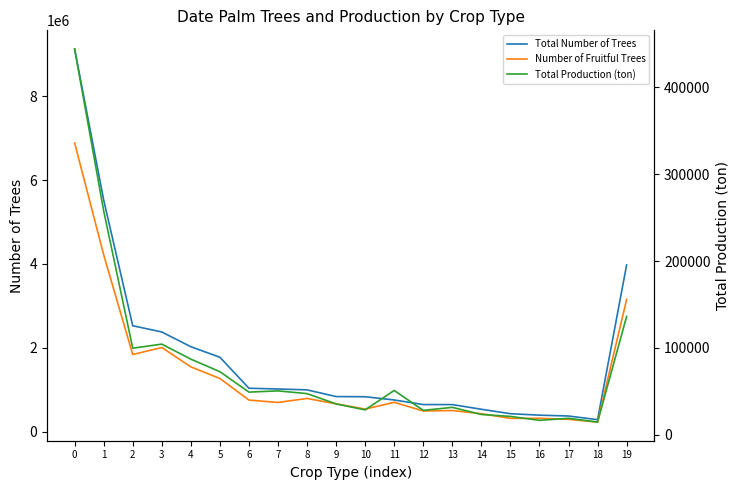

The Total Number of Trees series shows 1474809.8 at 9. True or false?

False